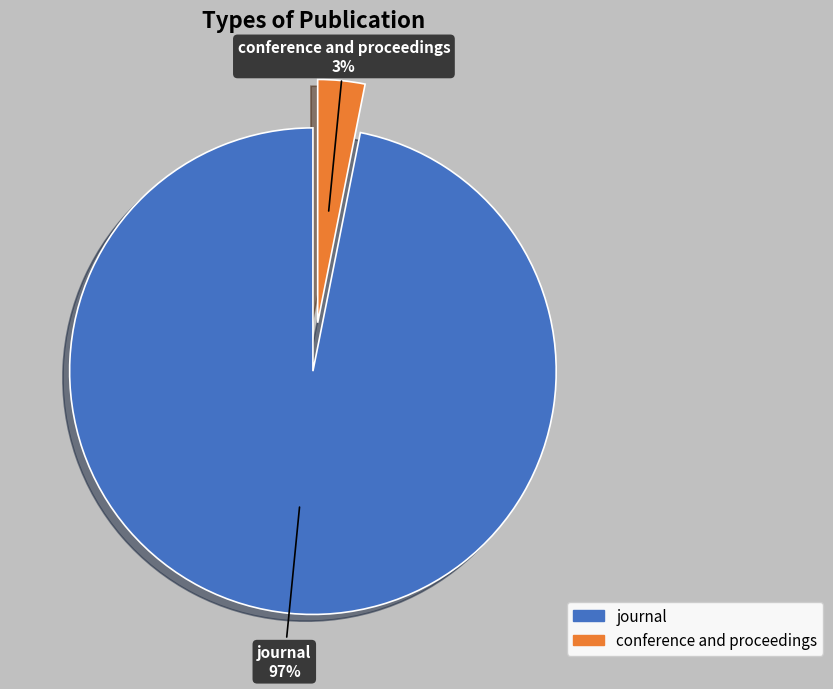

To the nearest percent, what is the combined percentage of journal and conference and proceedings?

100%